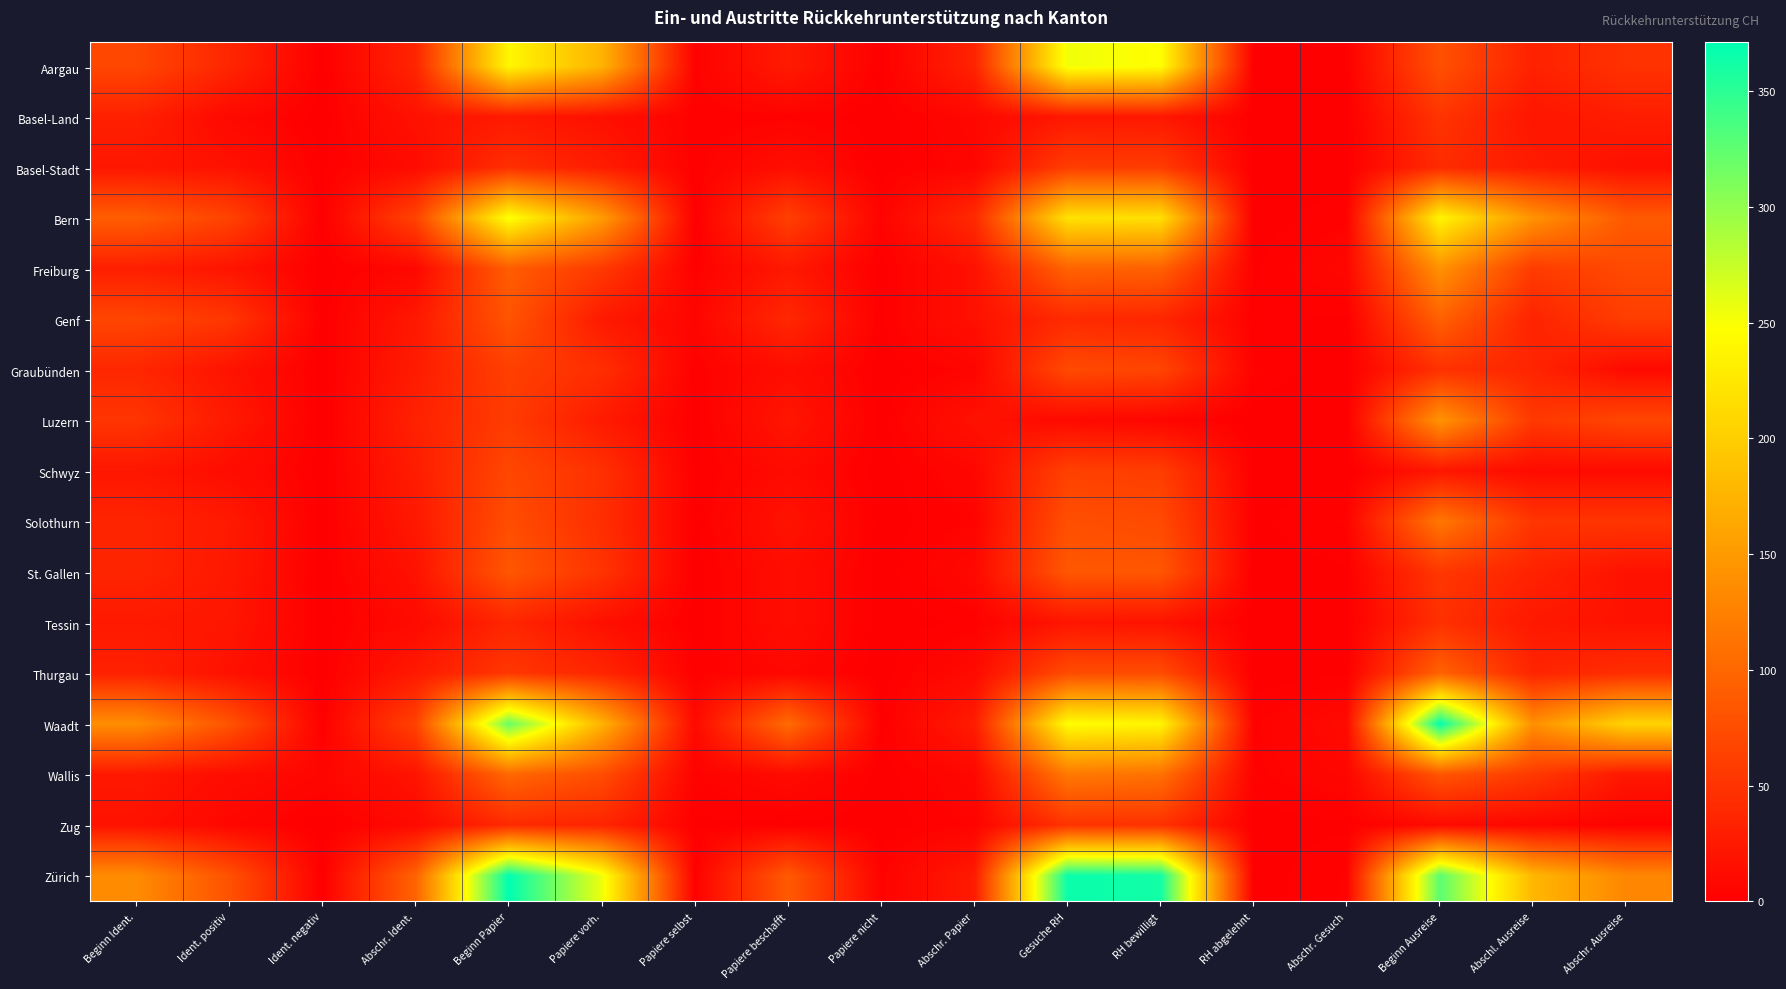

What is the difference between the highest and lowest values at Papiere vorh.?

240